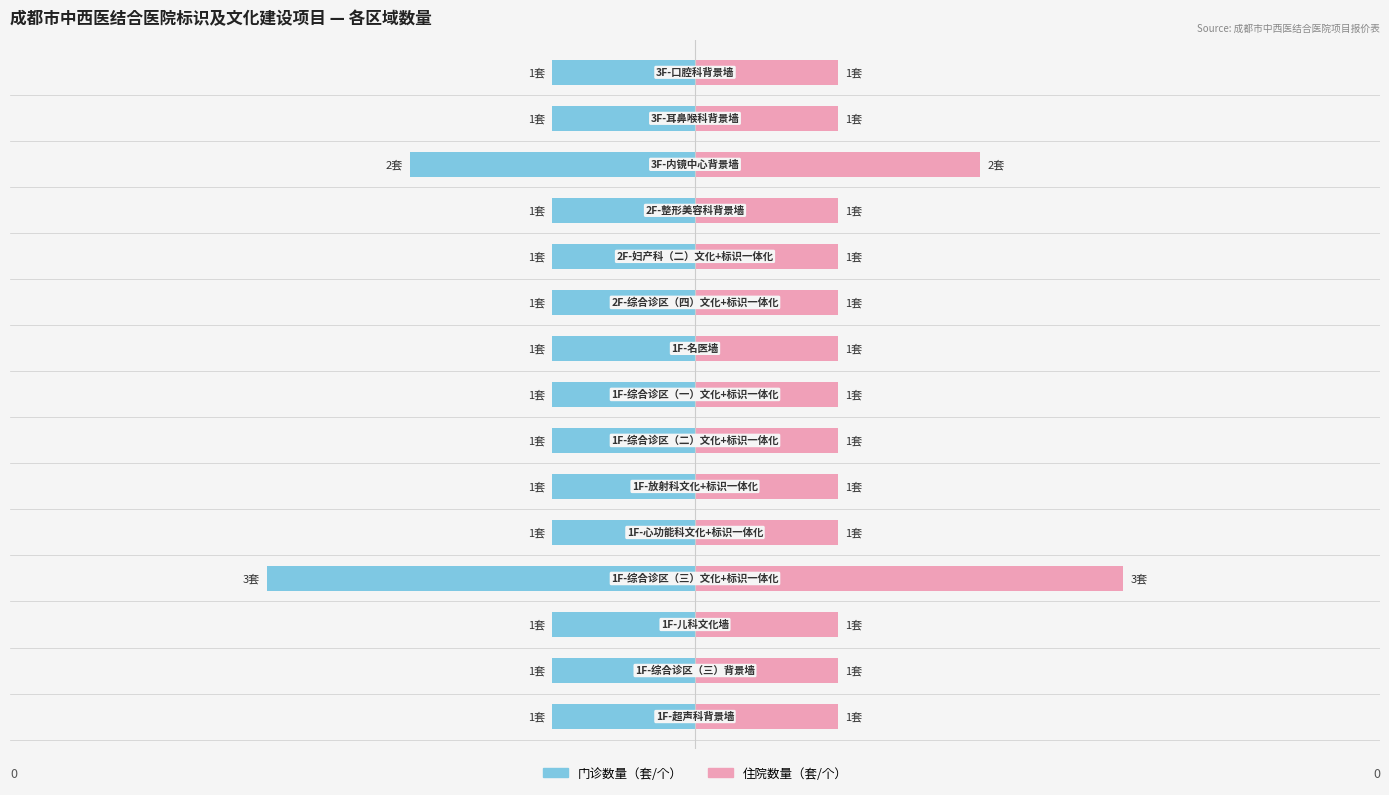

Rank the series at 9 from lowest to highest value.

门诊数量（套/个）, 住院数量（套/个）